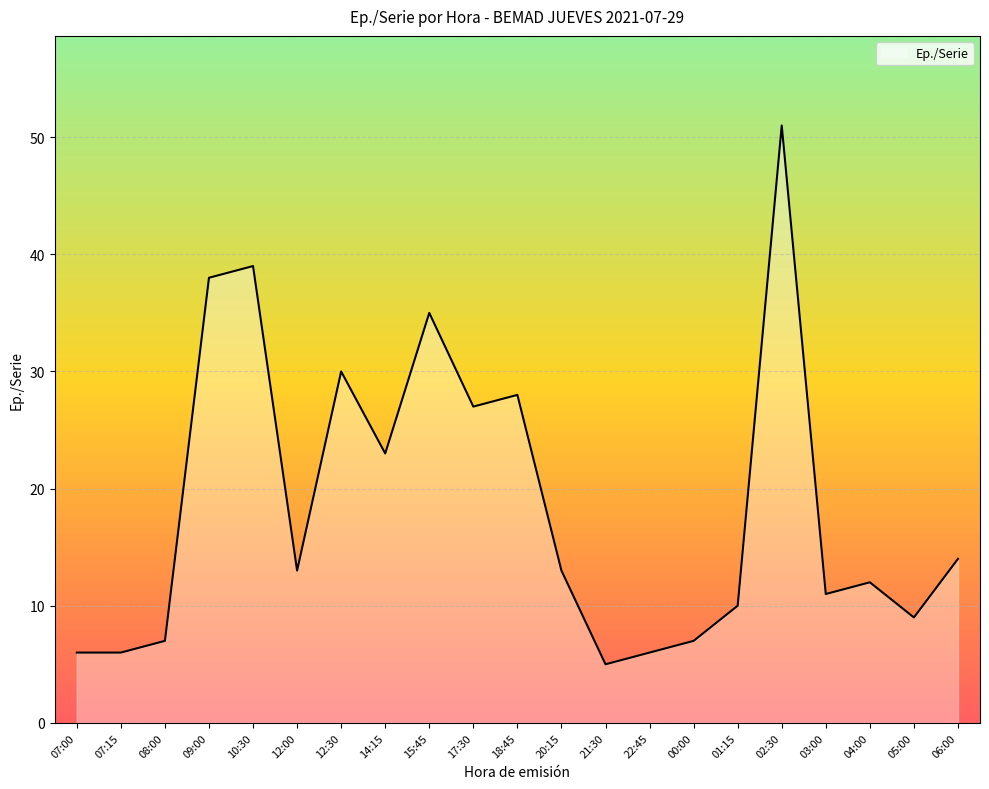

Reading left to right, transcribe all the data shown in this chart.

6	6	7	38	39	13	30	23	35	27	28	13	5	6	7	10	51	11	12	9	14